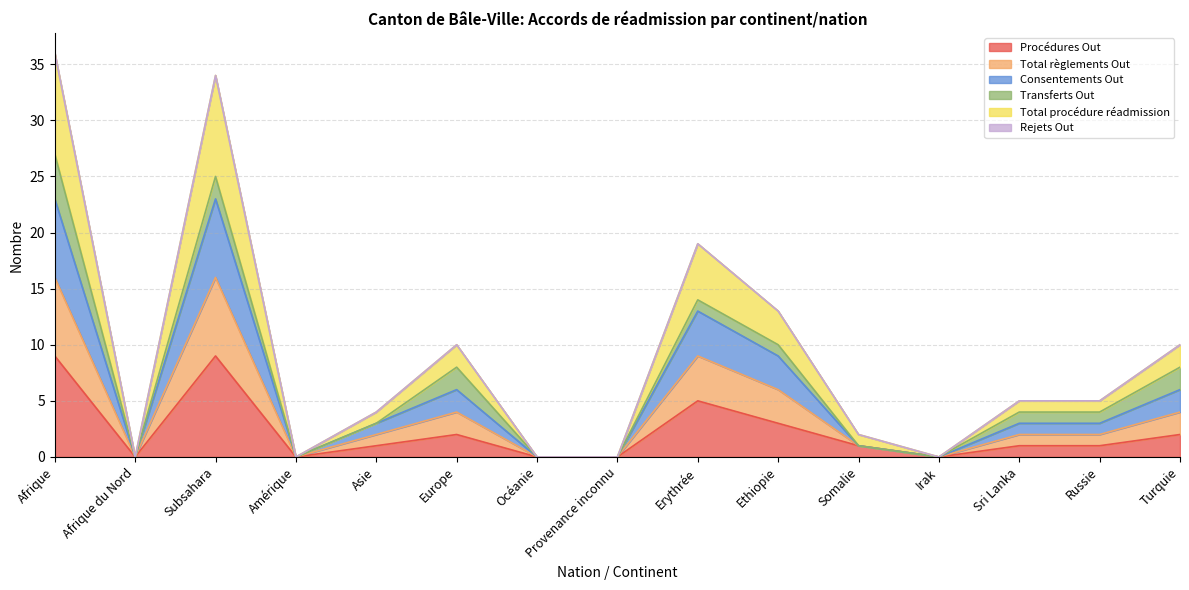

True or false: Consentements Out and Total règlements Out cross at least once.

False